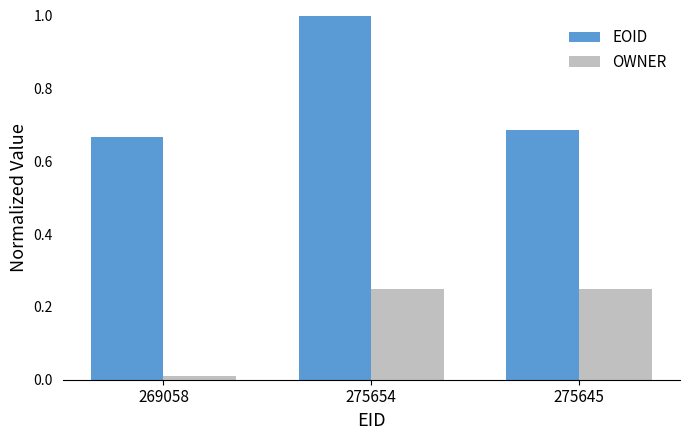

How many EOID values are between 0 and 1?

3